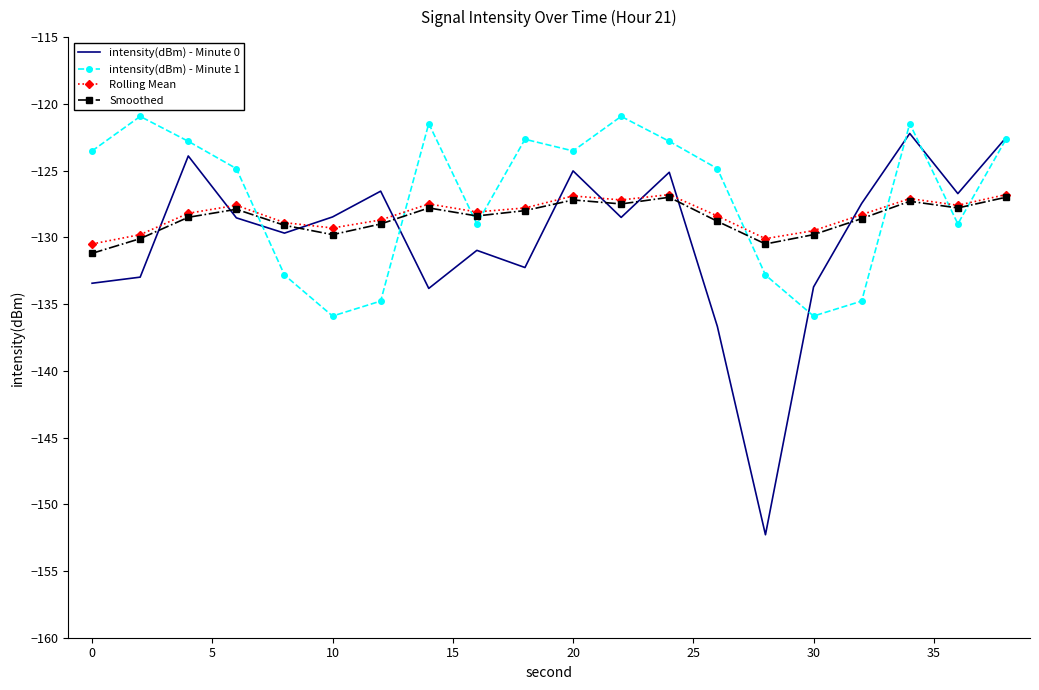

Which series has the largest range (max minus min)?

intensity(dBm) - Minute 0